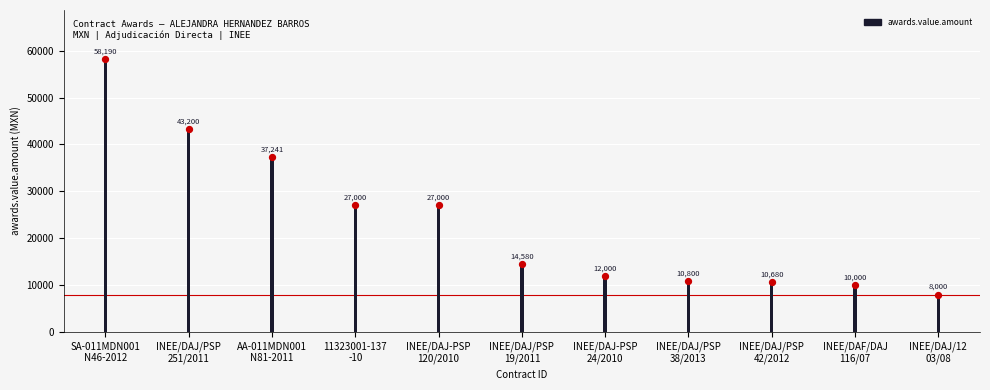

Between INEE/DAJ/PSP
19/2011 and INEE/DAJ/PSP
251/2011, which is larger?

INEE/DAJ/PSP
251/2011